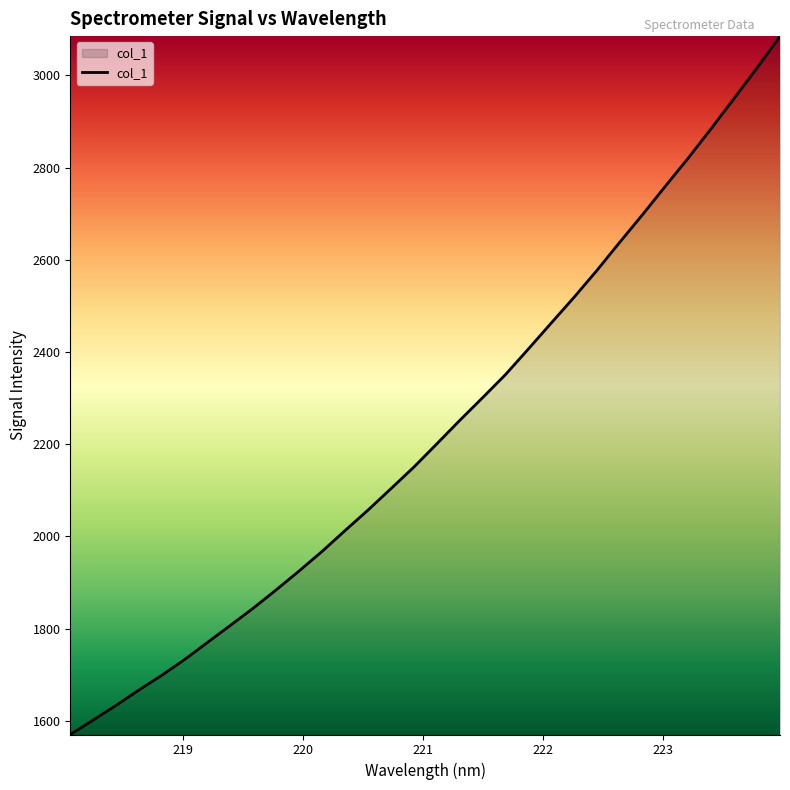

What is the greatest value displayed?

3085.3